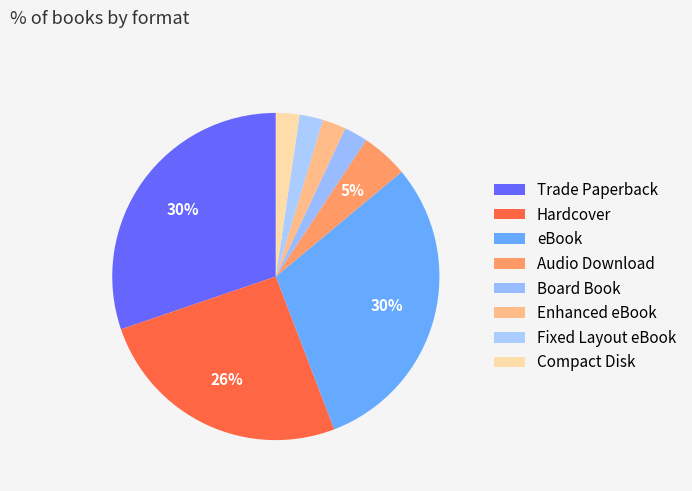

Rank the categories by value from lowest to highest.

Board Book, Enhanced eBook, Fixed Layout eBook, Compact Disk, Audio Download, Hardcover, Trade Paperback, eBook